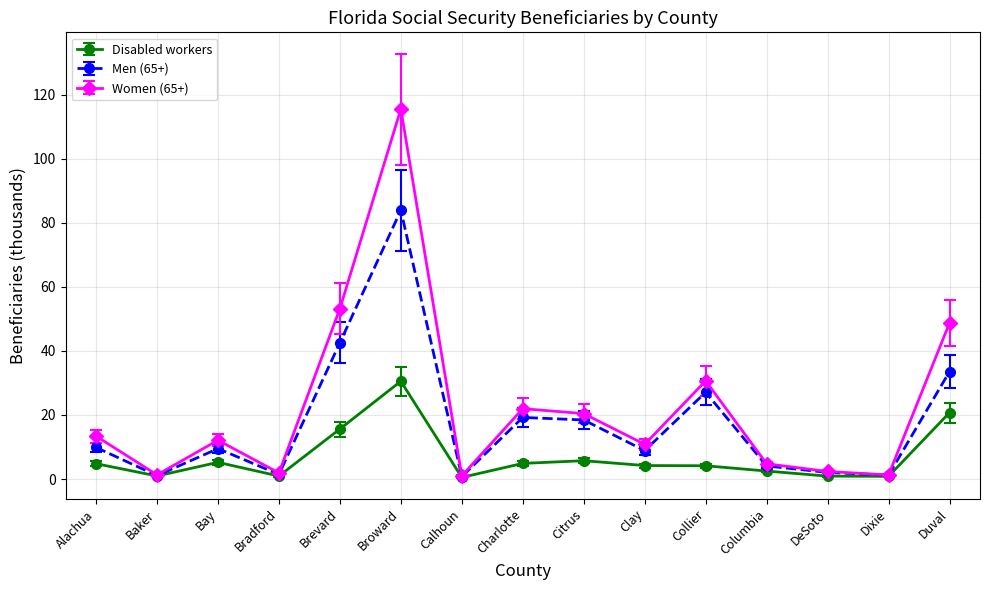

At which category does Disabled workers reach its first local peak?

Bay